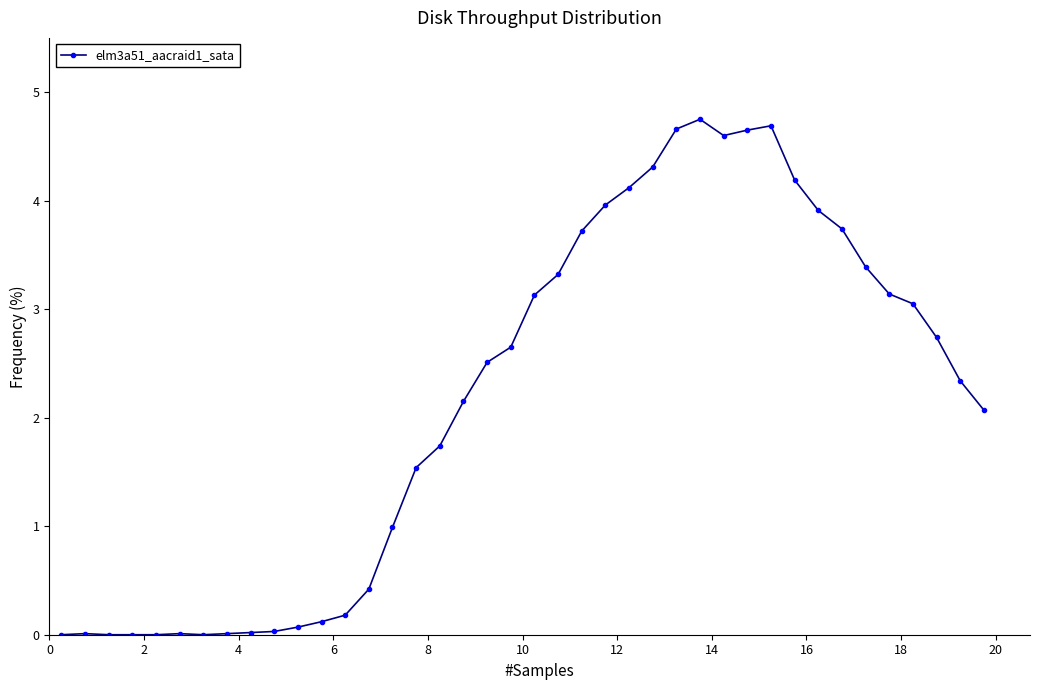

What is the value of the 24th point from the left?

4.0